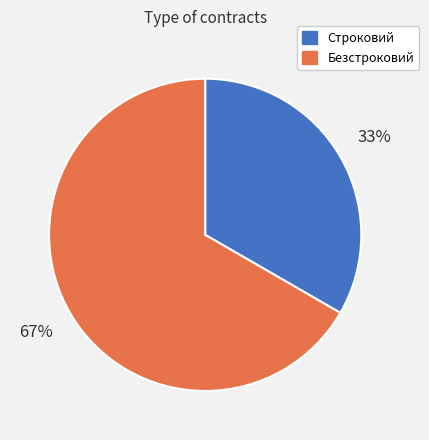

Do Строковий and Безстроковий together represent more than half of the pie?

Yes